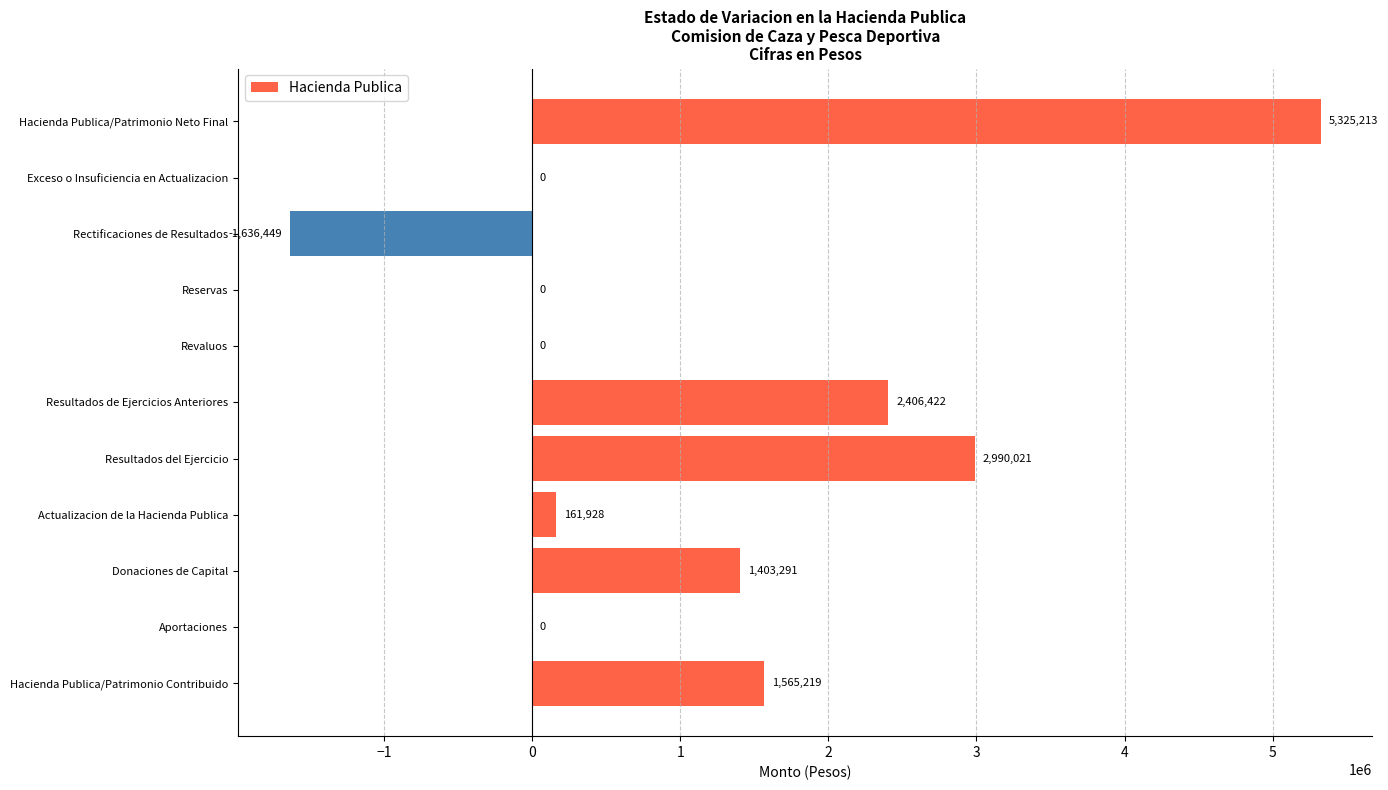

Is it true that the value at Resultados de Ejercicios Anteriores is 2406422?

True